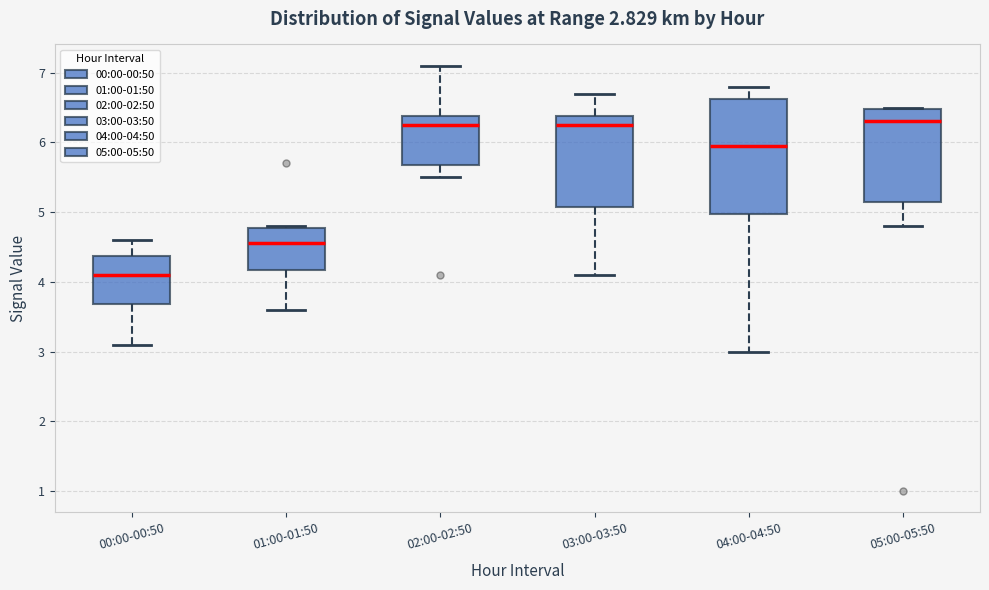

Which box is the tallest, from its lower edge to its upper edge?

04:00-04:50